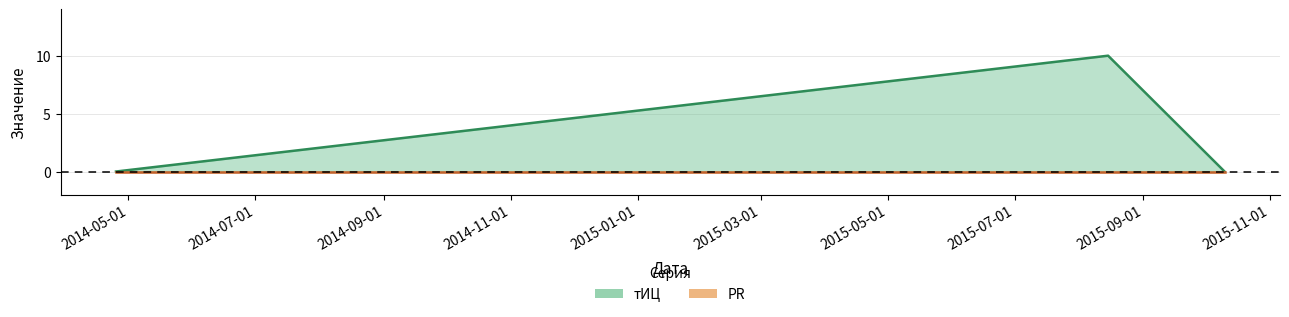

At which category does the chart reach its peak across all series?

2015-08-15